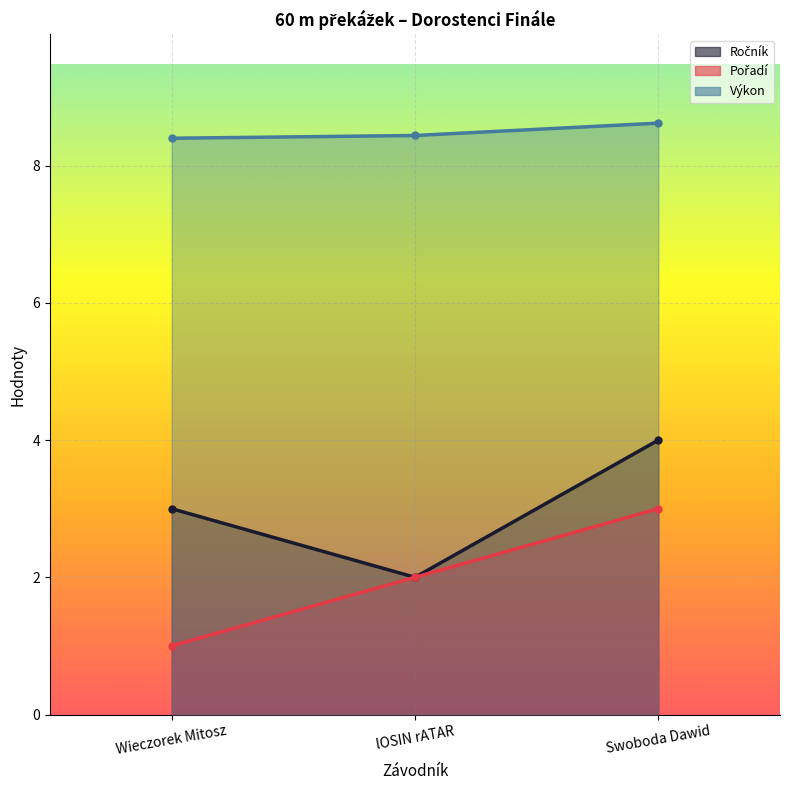

Reading left to right, extract all data points from this chart.

Ročník: Wieczorek Mitosz=3.0	lOSIN rATAR=2.0	Swoboda Dawid=4.0
Pořadí: Wieczorek Mitosz=1.0	lOSIN rATAR=2.0	Swoboda Dawid=3.0
Výkon: Wieczorek Mitosz=8.4	lOSIN rATAR=8.4	Swoboda Dawid=8.6